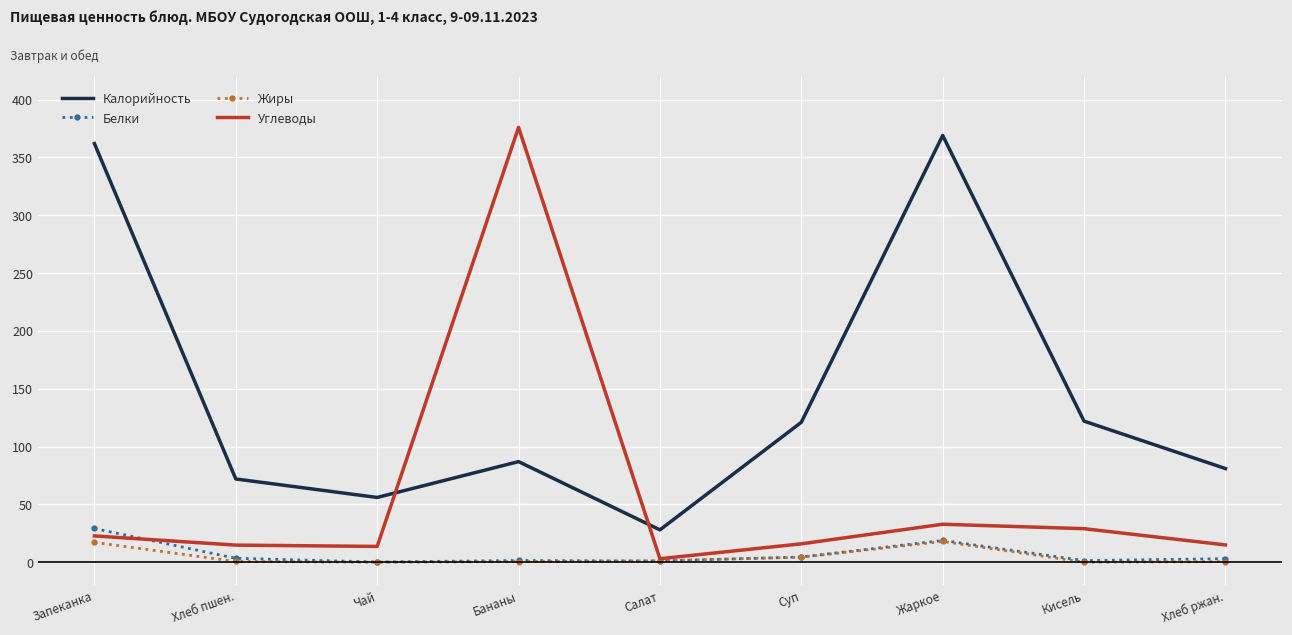

Where do Углеводы and Калорийность first cross each other?

Чай and Бананы